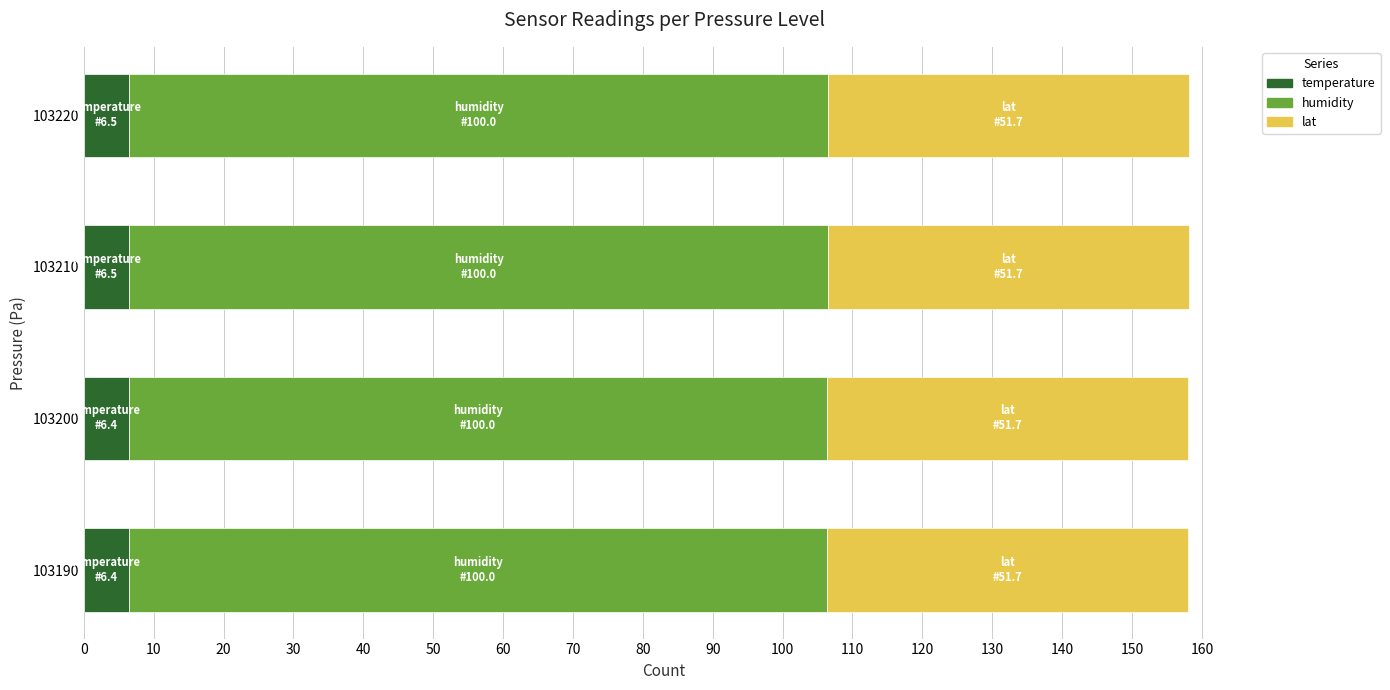

What is the highest value of the temperature series?

6.5